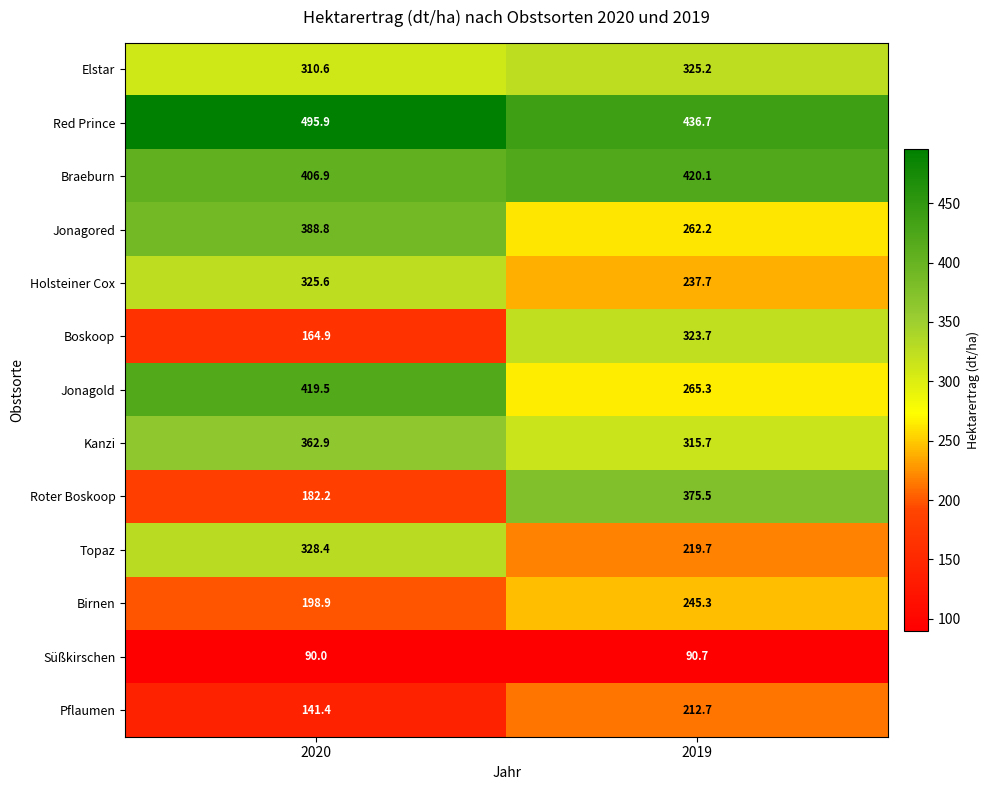

What is the sum of the Topaz values at 2019 and 2020?

548.1